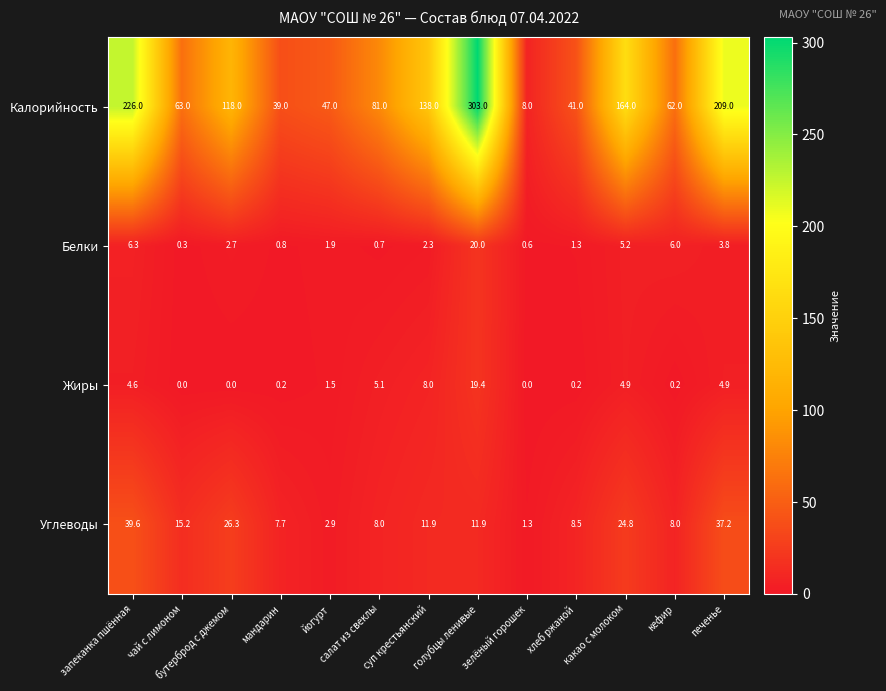

What is the difference between the maximum and second lowest values in the Жиры series?

19.4